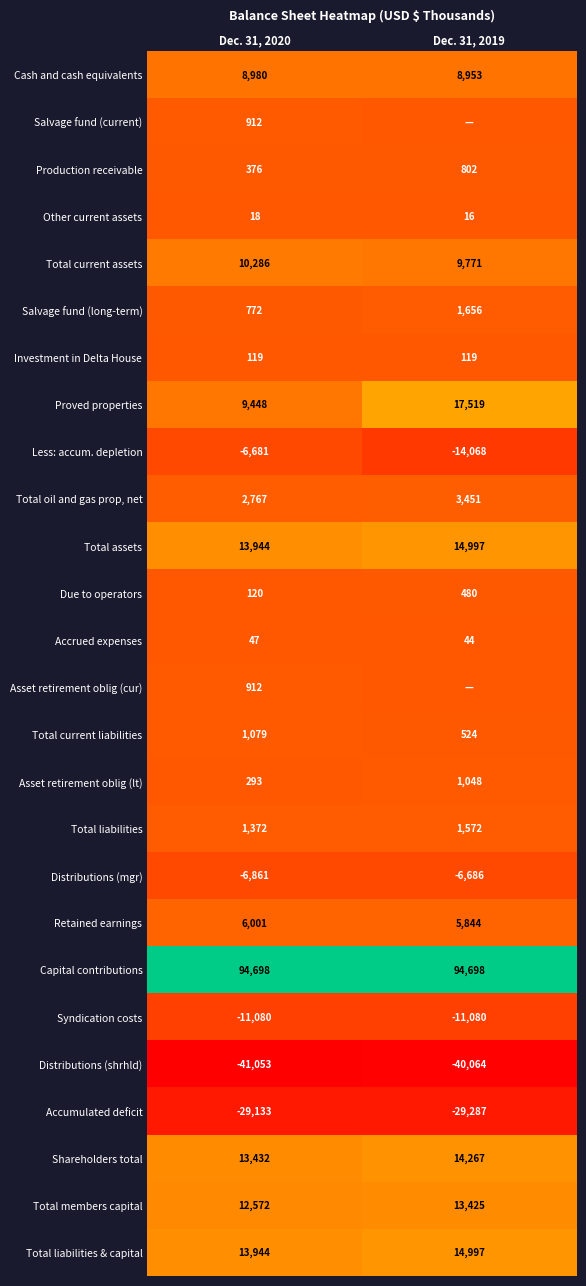

Is the value of Other current assets at Dec. 31, 2019 greater than the value of Investment in Delta House at Dec. 31, 2019?

No